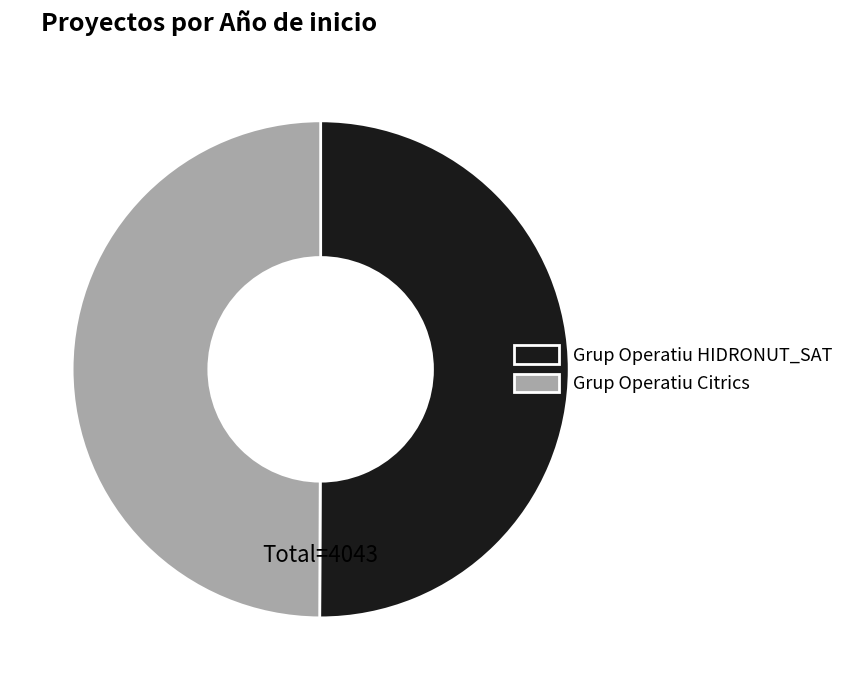

True or false: Grup Operatiu HIDRONUT_SAT accounts for 57% of the total.

False